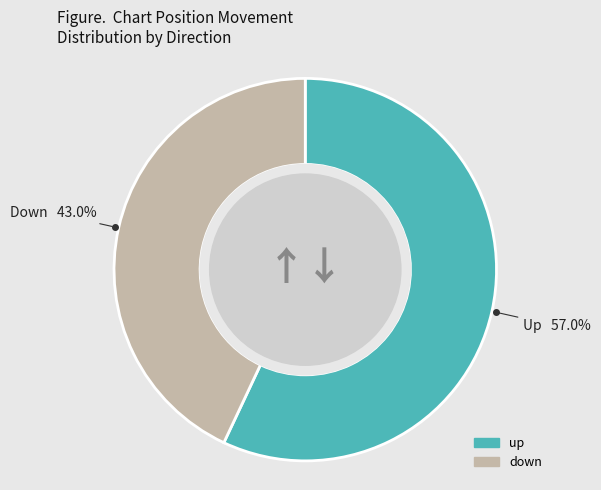

How many slices are in this pie chart?

2